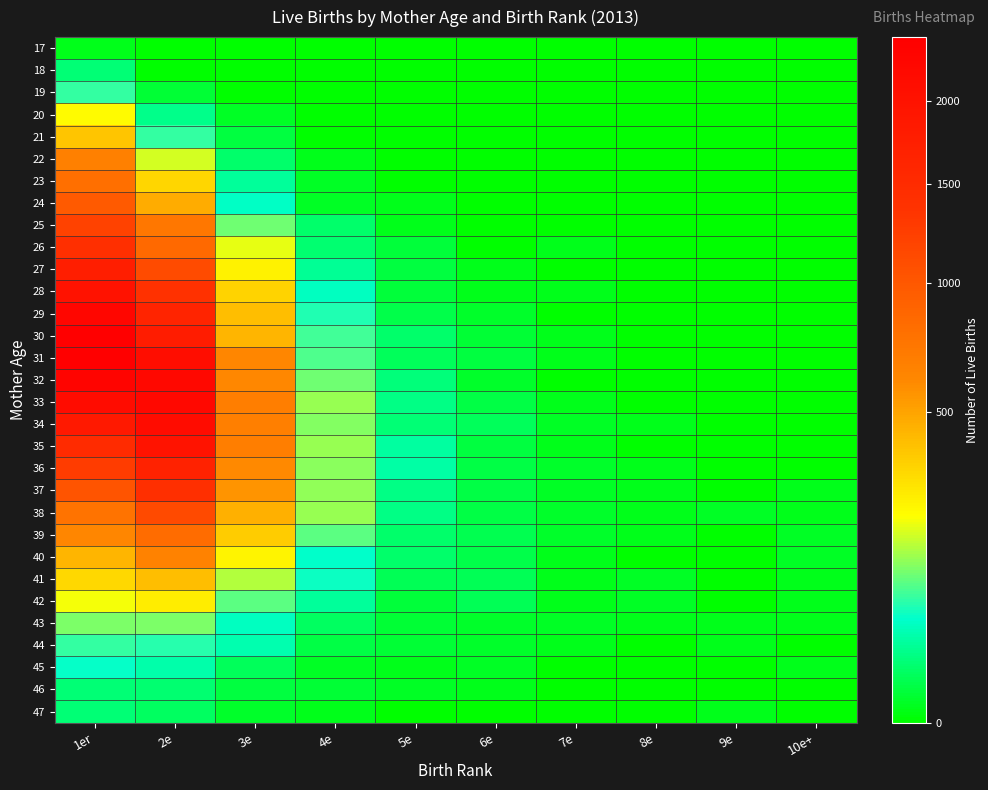

Which has a higher value, 2e or 8e?

2e